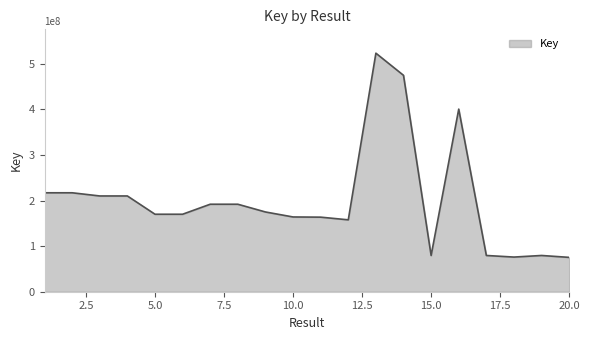

What is the average value?

201236958